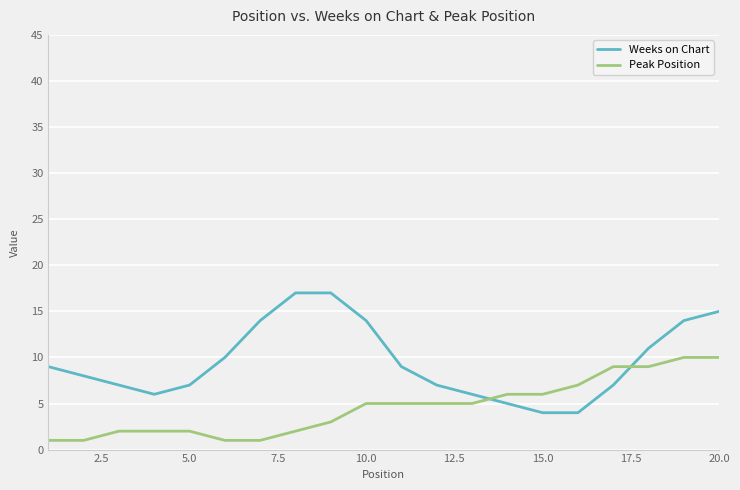

What is the maximum value for Weeks on Chart?

17